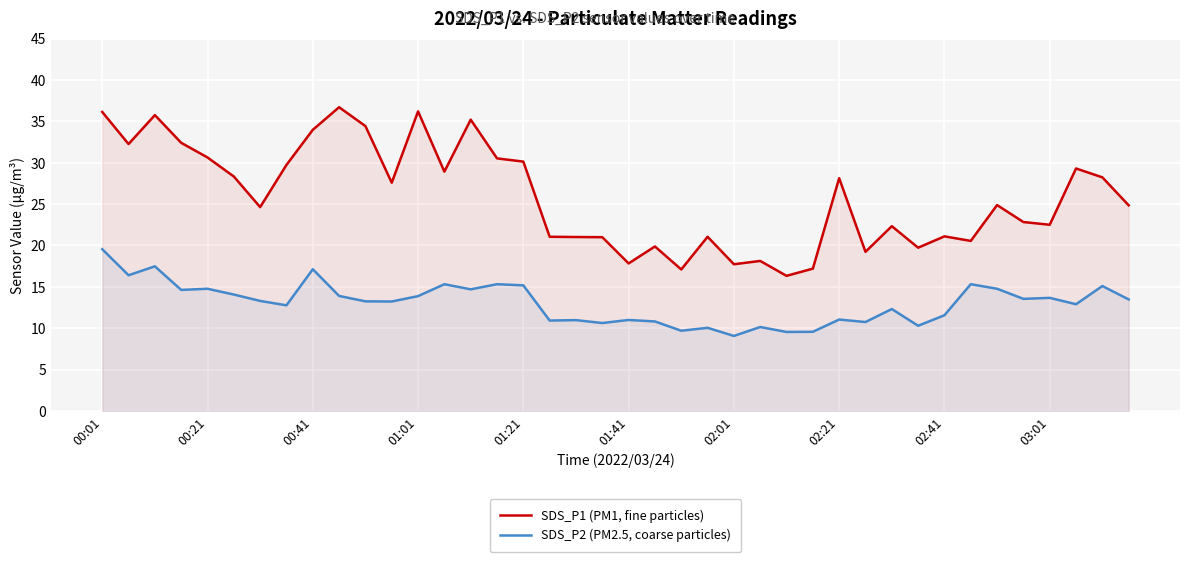

What is the minimum value for SDS_P1 (PM1, fine particles)?

16.3